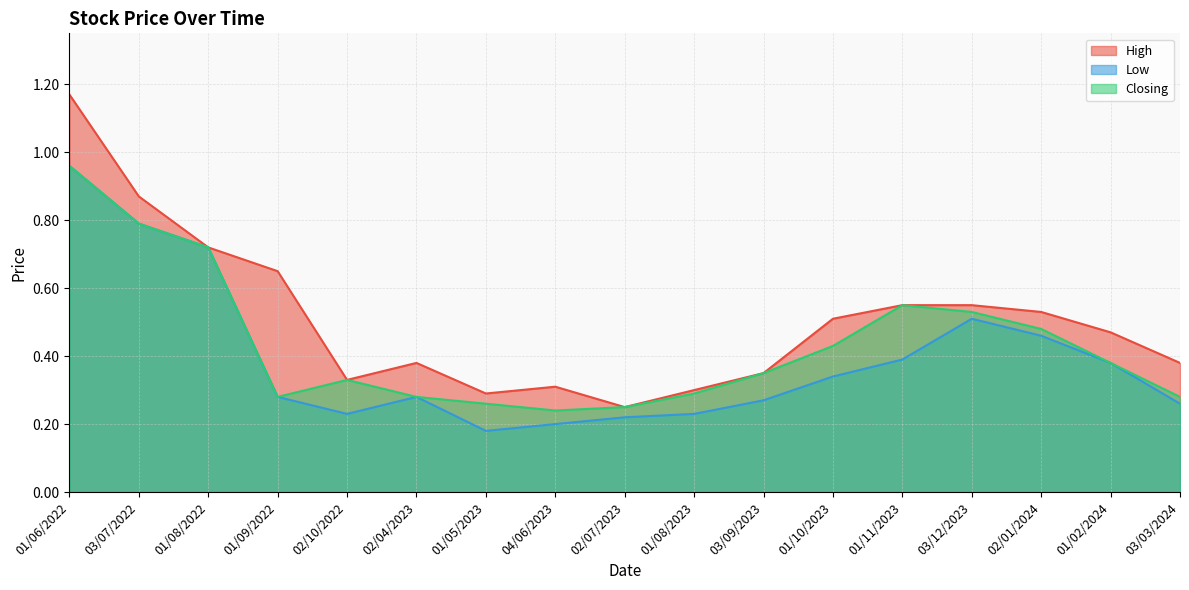

The value of High at 02/10/2022 is 0.3. True or false?

True